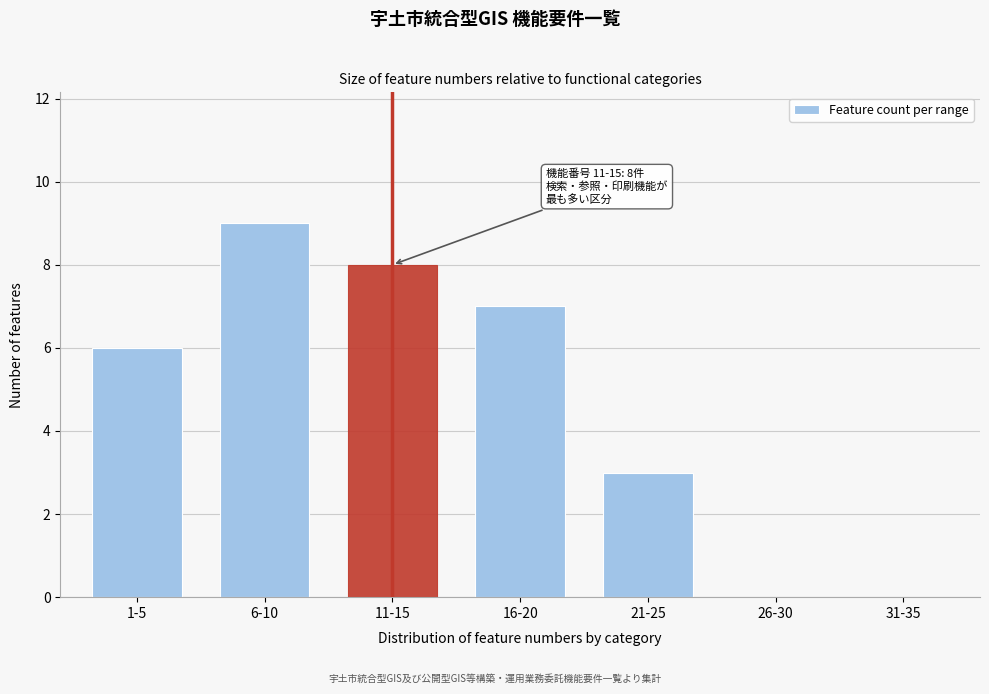

Reading left to right, transcribe all the data shown in this chart.

1-5=6	6-10=9	11-15=8	16-20=7	21-25=3	26-30=0	31-35=0